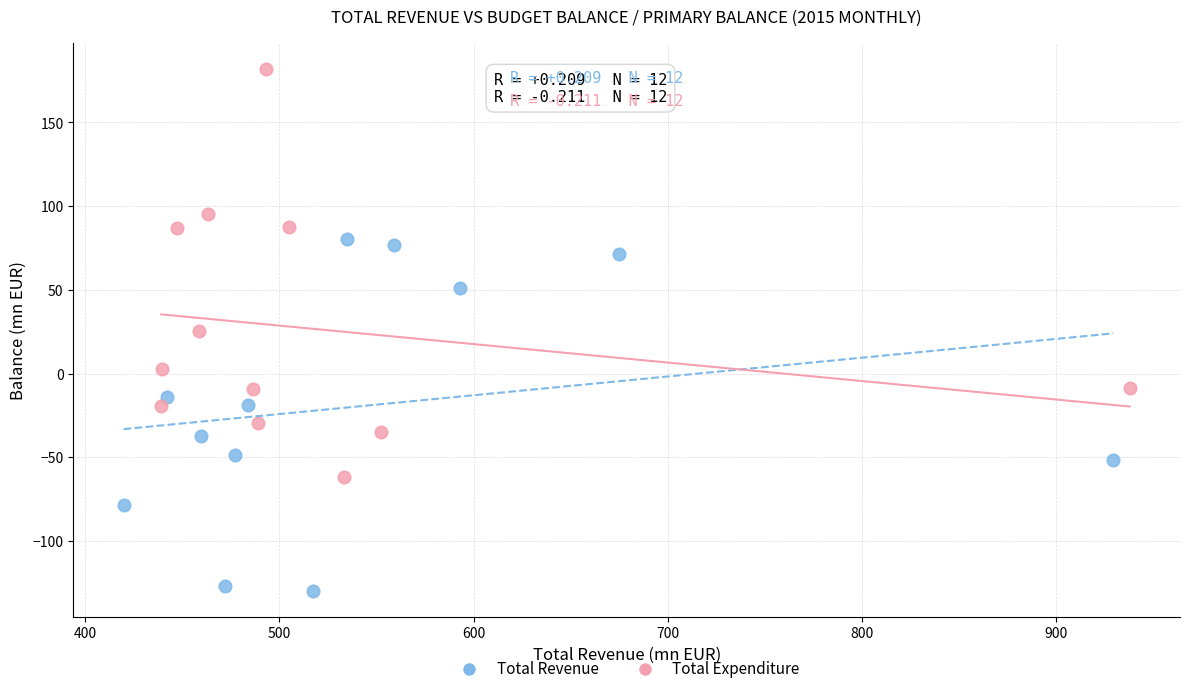

Which series reaches the maximum Y coordinate?

Total Expenditure